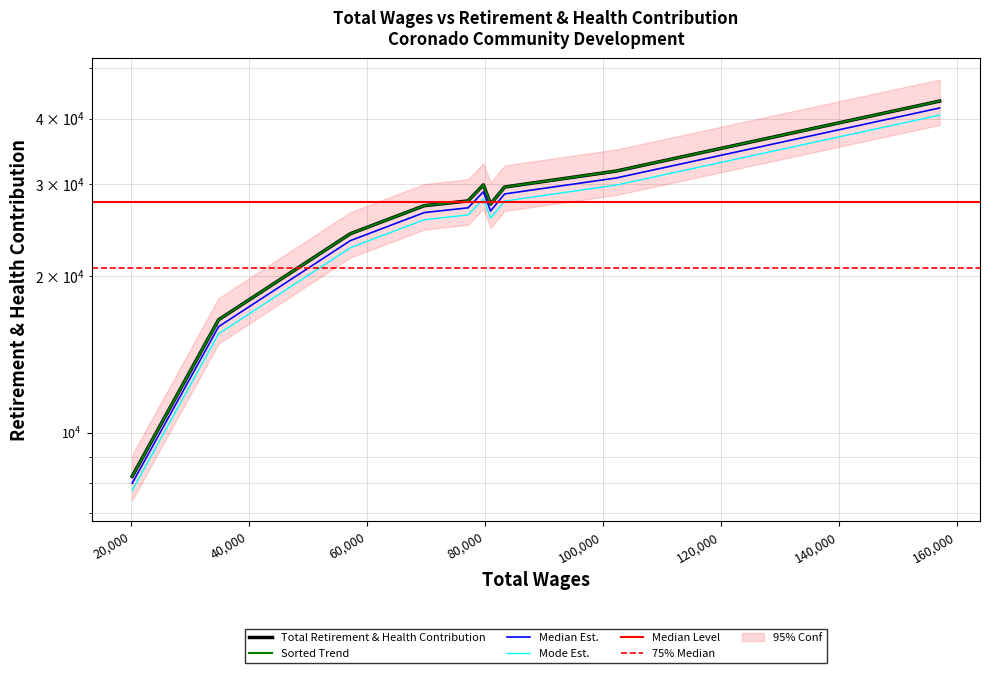

Where is the first local minimum?

80982.0